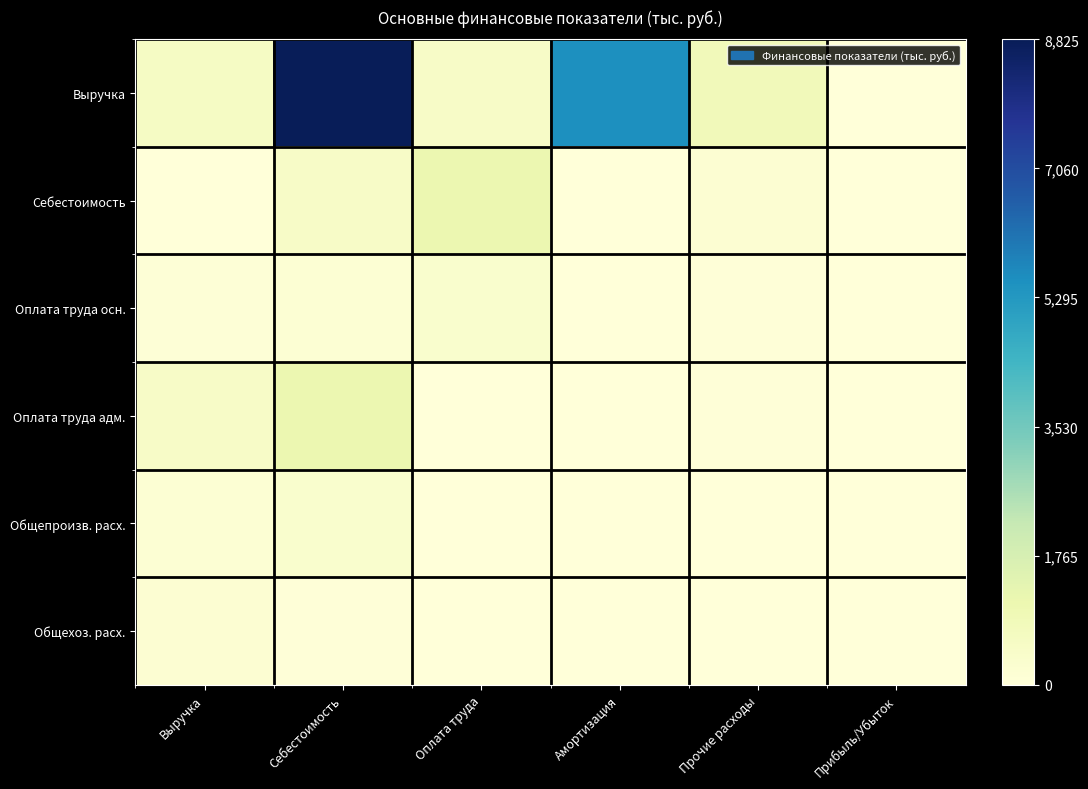

Which series has the largest total across all categories?

Выручка